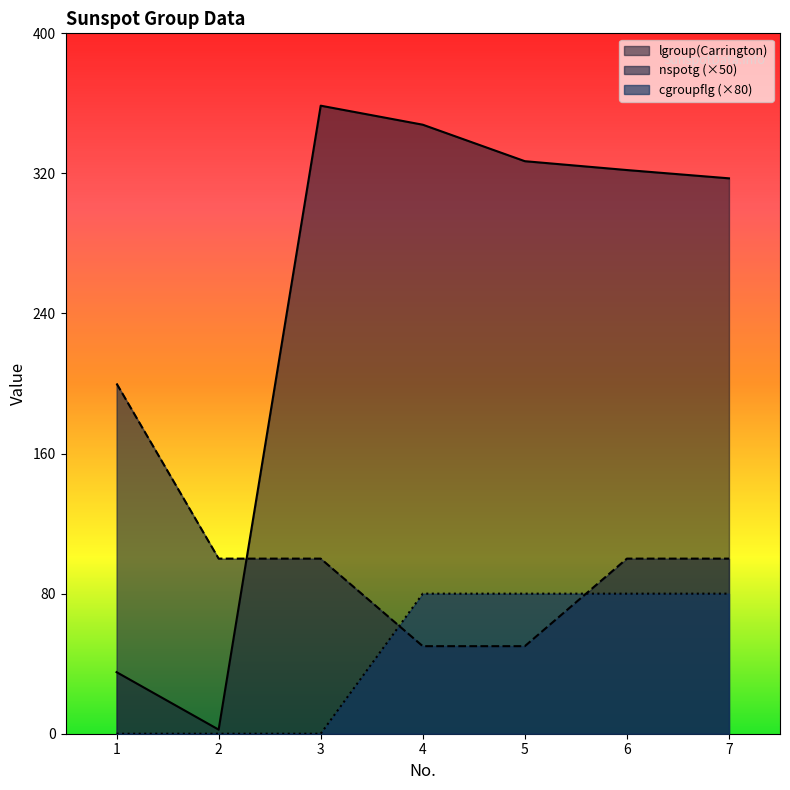

How many lines are shown in the chart?

3